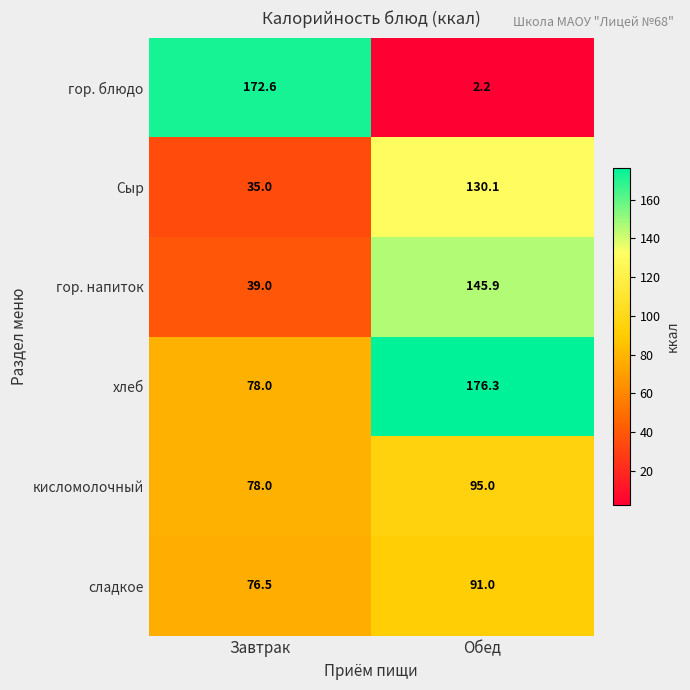

Which series has the widest spread of values?

гор. блюдо